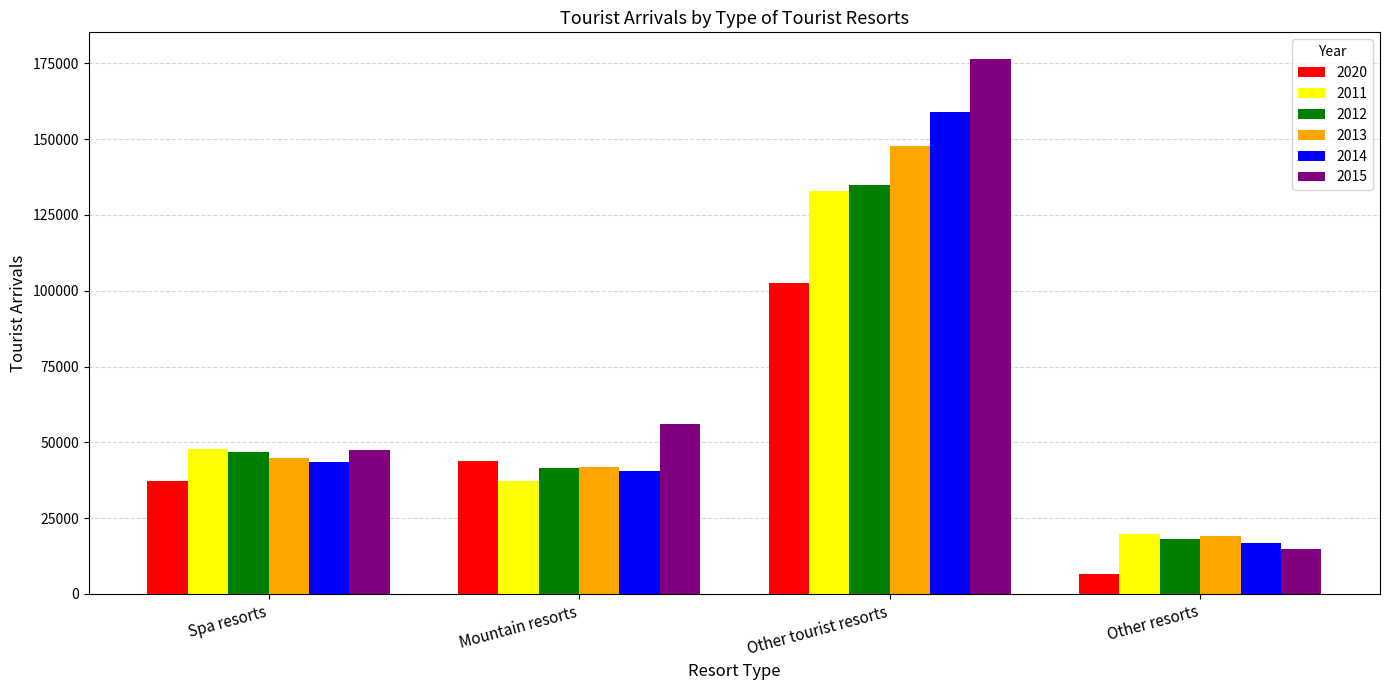

What is the sum of the 2011 values at Spa resorts and Other tourist resorts?

180517